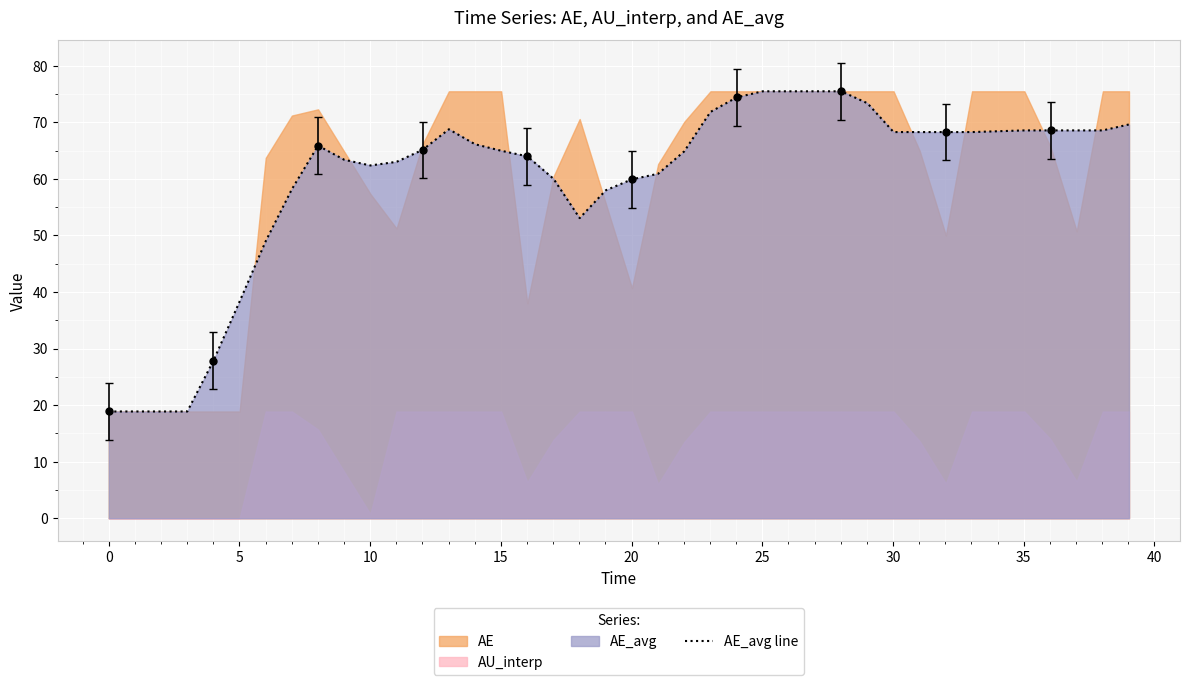

What is the lowest value of the AE_avg line series?

18.9